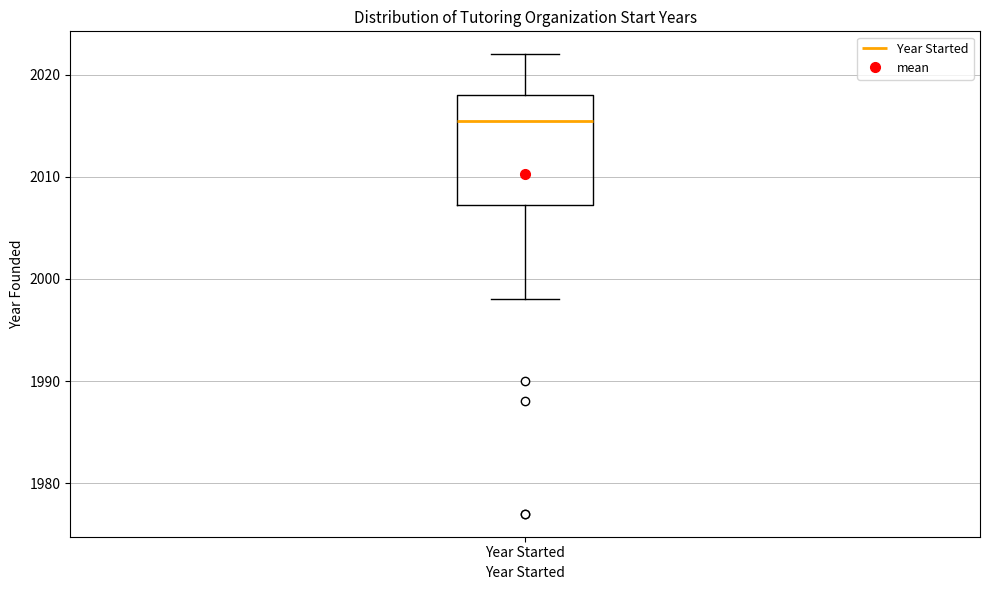

Transcribe this box plot: give where the median line is, the range the box spans, and where the two whiskers end, as read against the y-axis. The values are not printed on the chart, so give them approximately, as read against the axis.

median 2016, box 2007 to 2018, whiskers 1998 to 2022